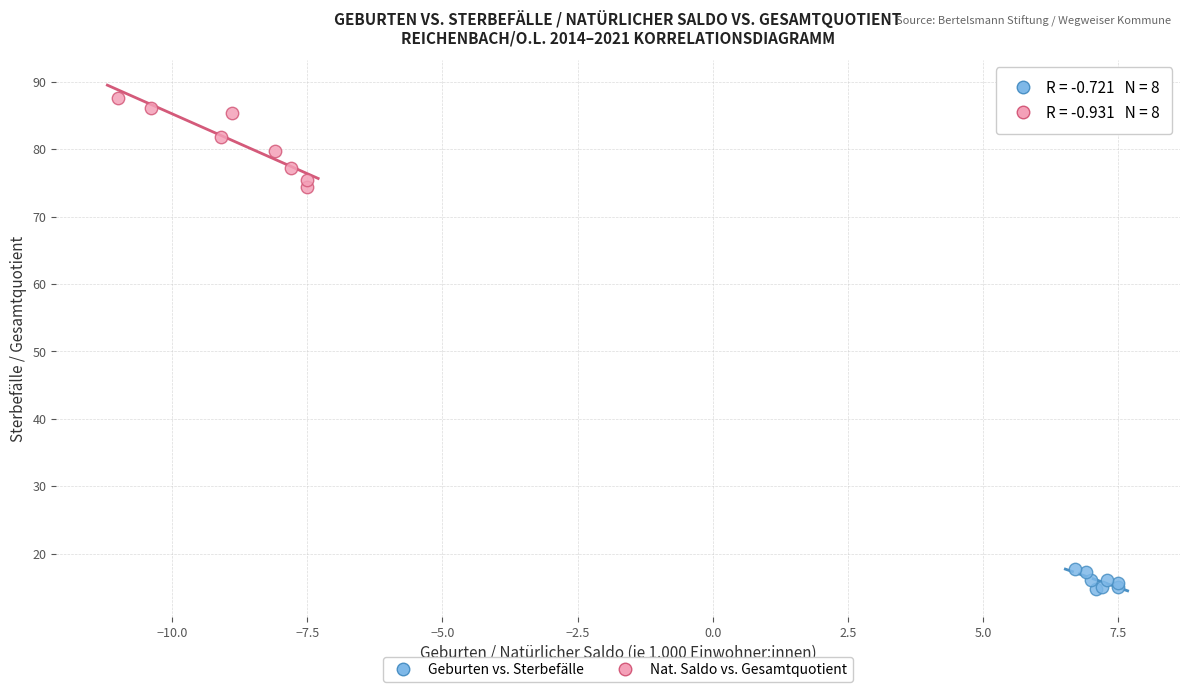

What are all the series names shown in the legend?

Geburten vs. Sterbefälle, Nat. Saldo vs. Gesamtquotient